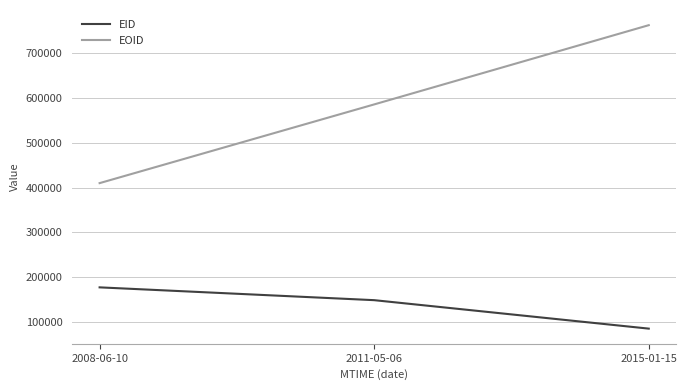

Which series has the largest range (max minus min)?

EOID